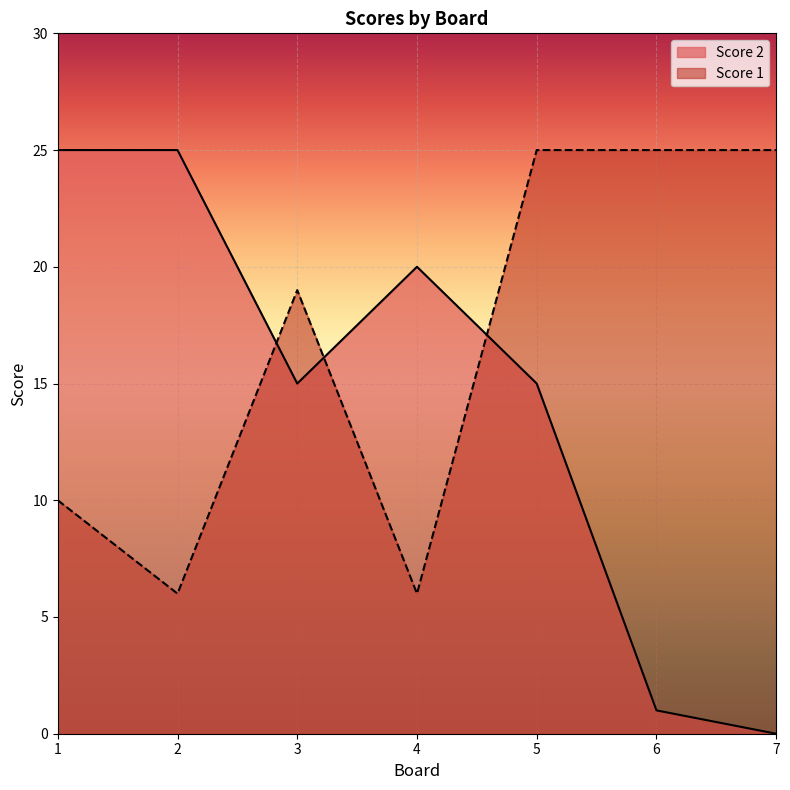

Reading right to left, list all the values displayed in this chart.

Score 2: 7=0	6=1	5=15	4=20	3=15	2=25	1=25
Score 1: 7=25	6=25	5=25	4=6	3=19	2=6	1=10